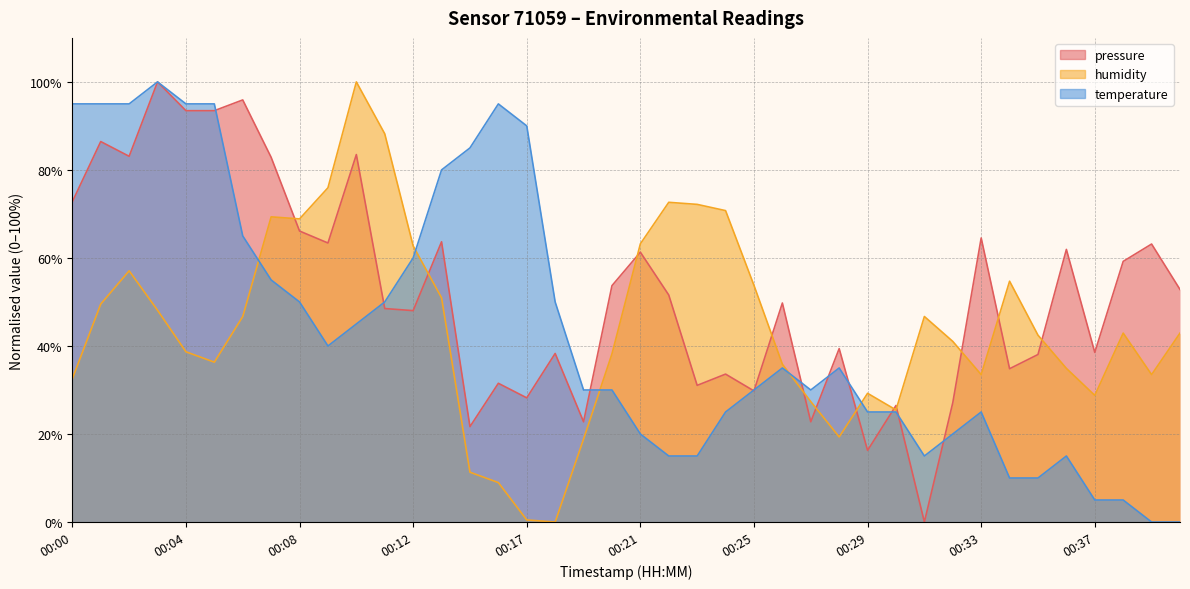

What is the sum of all pressure values?

2079.6